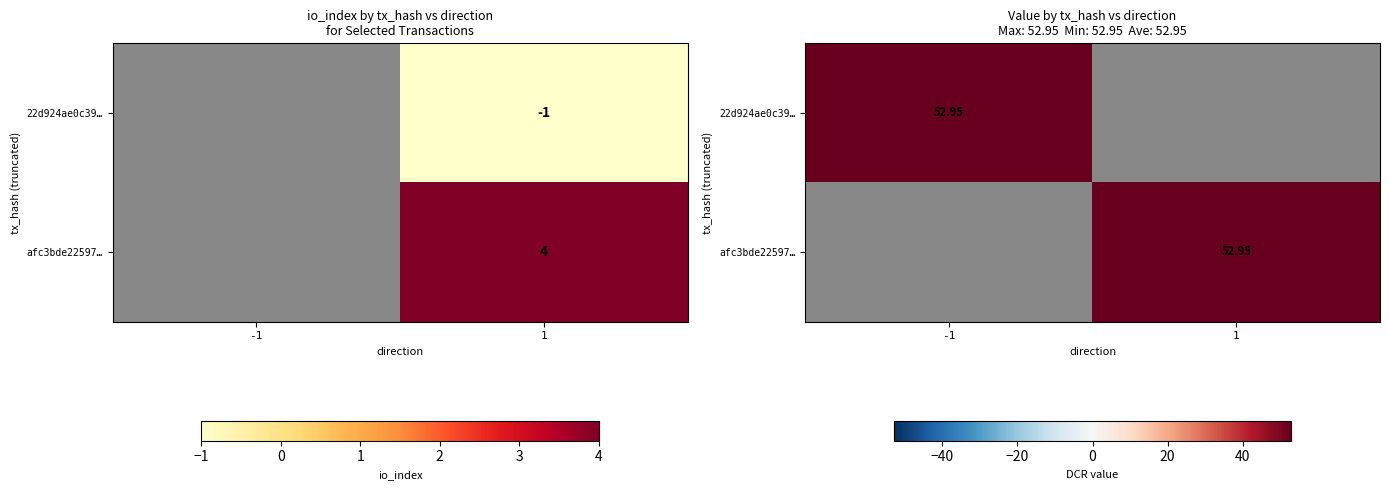

Read the 22d924ae0c39… value at -1.

52.9